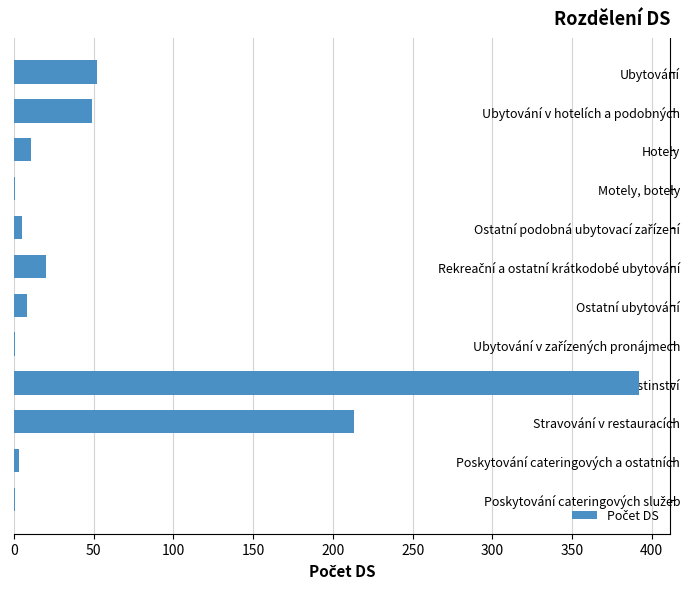

At which category does the chart reach its peak across all series?

Stravování a pohostinství